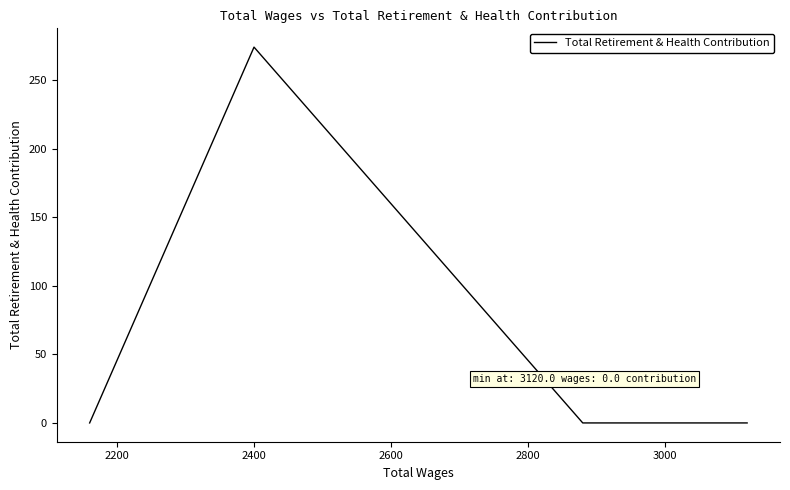

Which has a higher value, 2800 or 2600?

2600